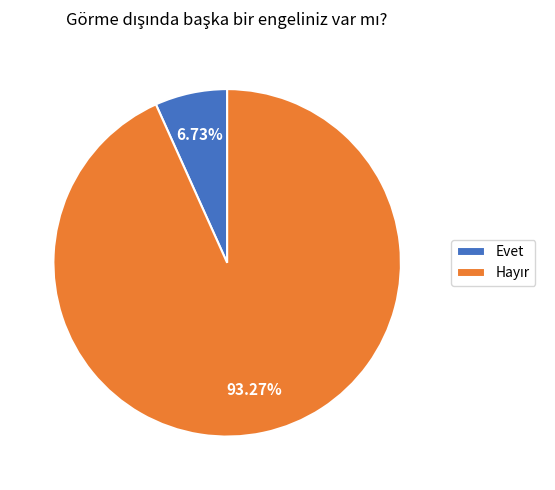

What is the smallest slice in the pie chart?

Evet